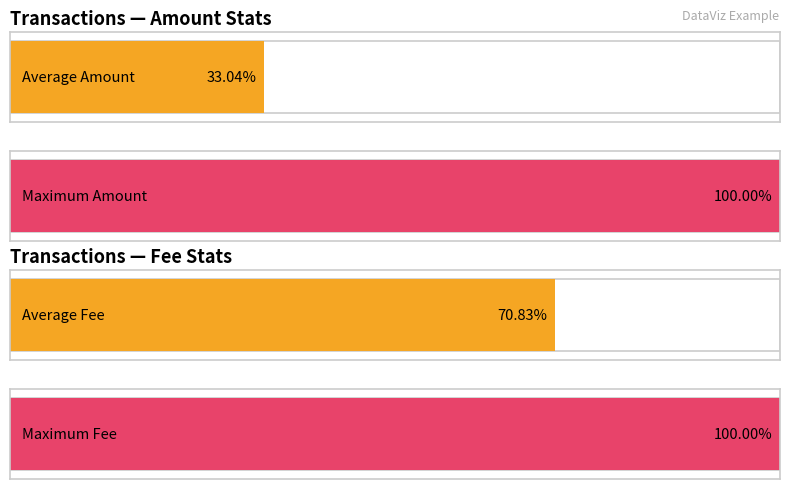

Are the bars horizontal?

Yes